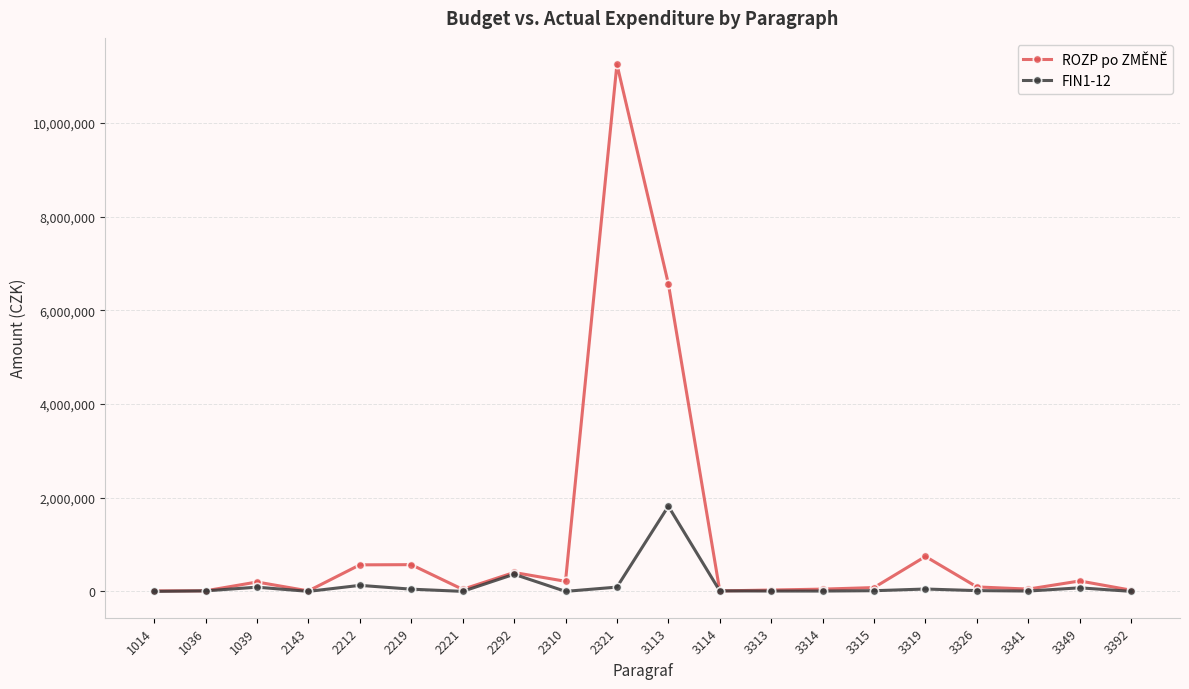

At which category does ROZP po ZMĚNĚ reach its first local peak?

1039